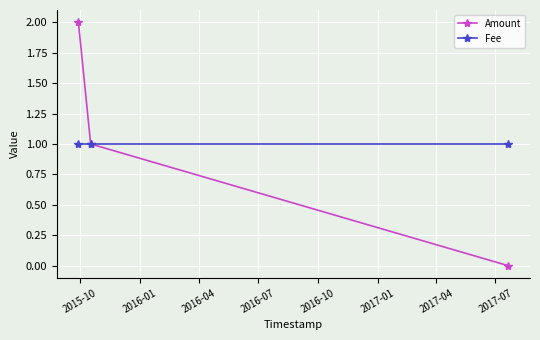

Which series has the widest spread of values?

Amount